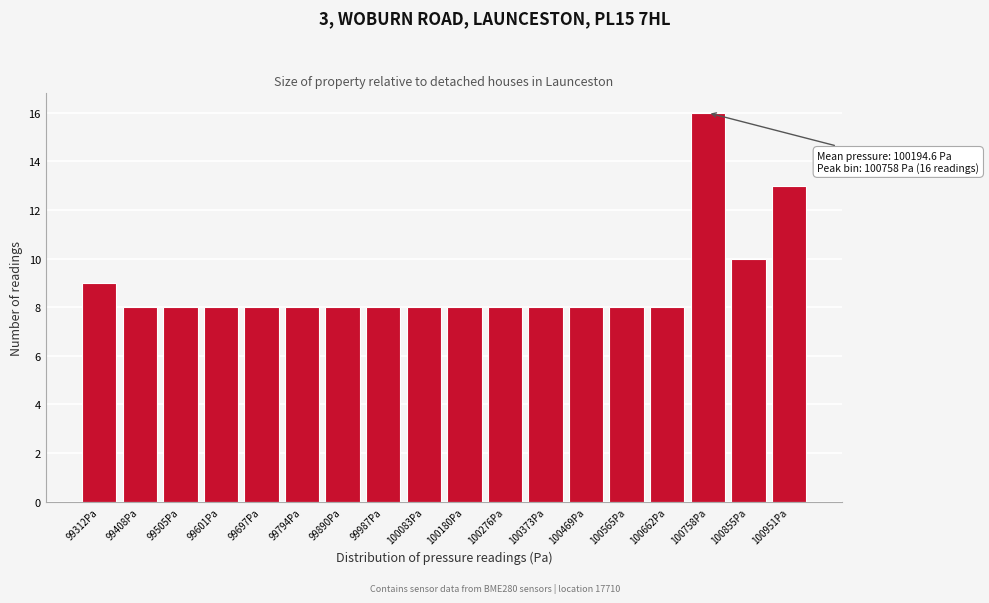

Over which range of the x-axis is the bar tallest?

100710 to 100810